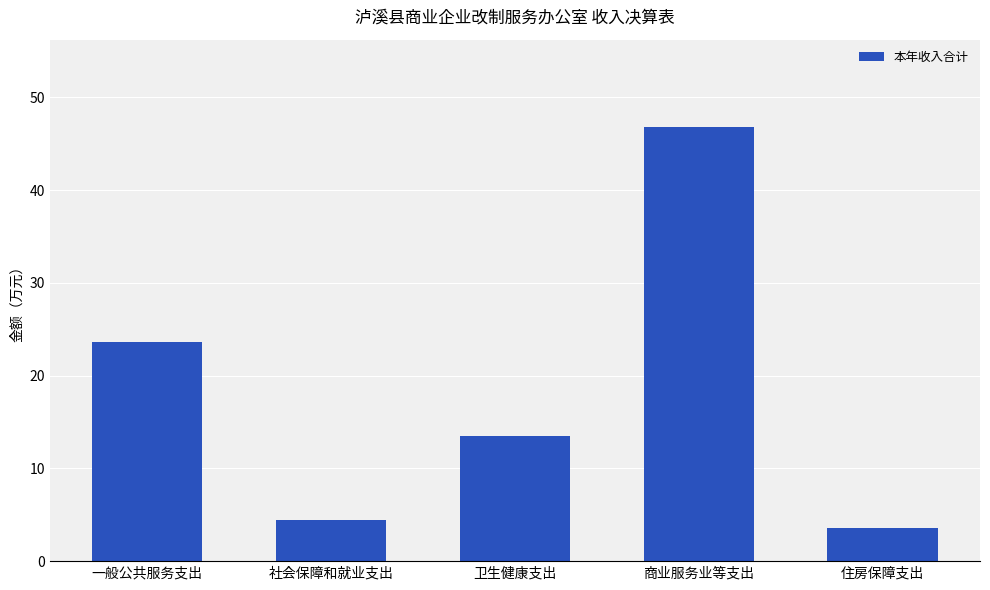

What is the value of the 4th bar from the left?

46.8